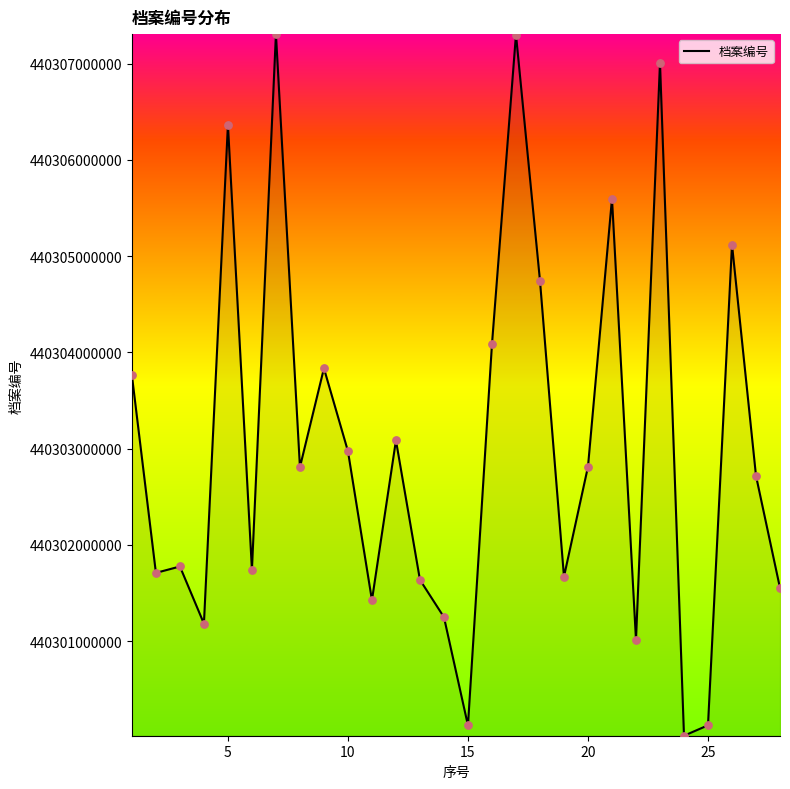

What is the smallest value displayed?

440300016740